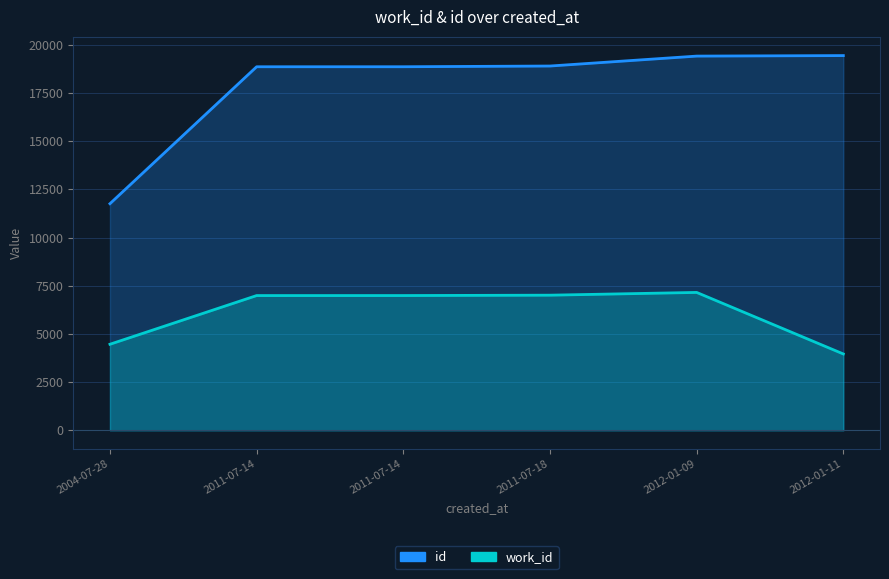

Which series changed the most between 2004-07-28 and 2012-01-11?

id